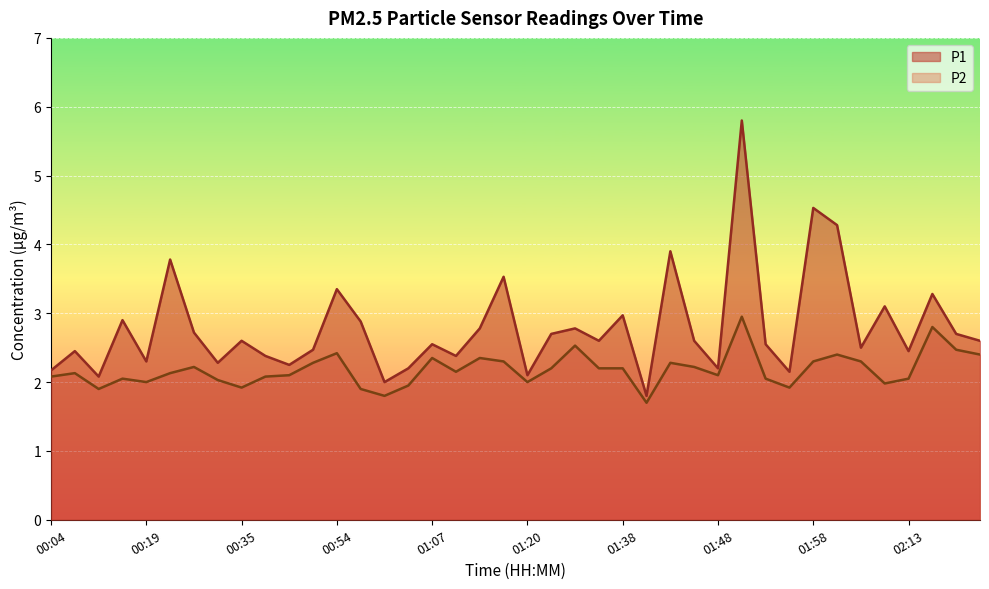

How many lines are shown in the chart?

2